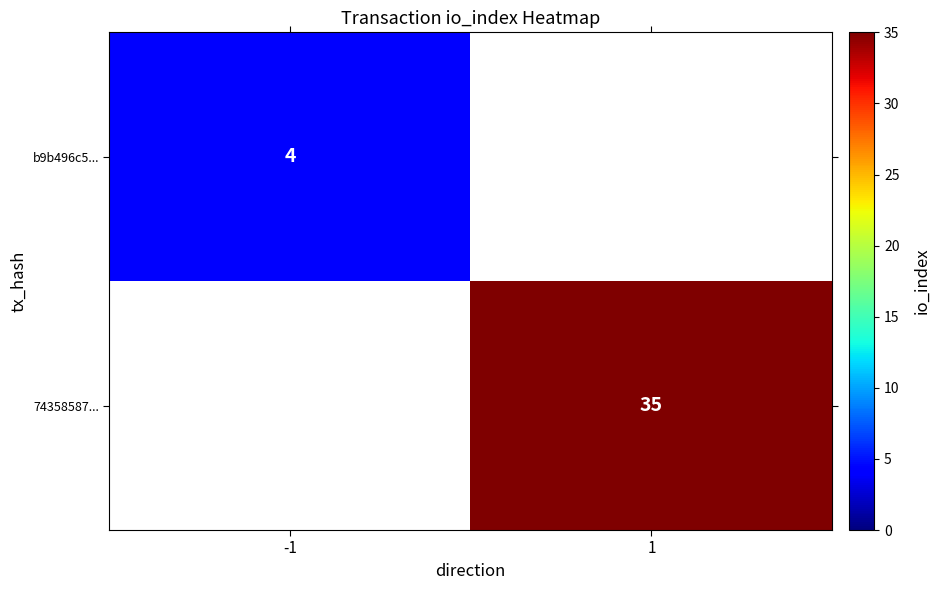

True or false: b9b496c5... has a value of 1.0 at -1.

False